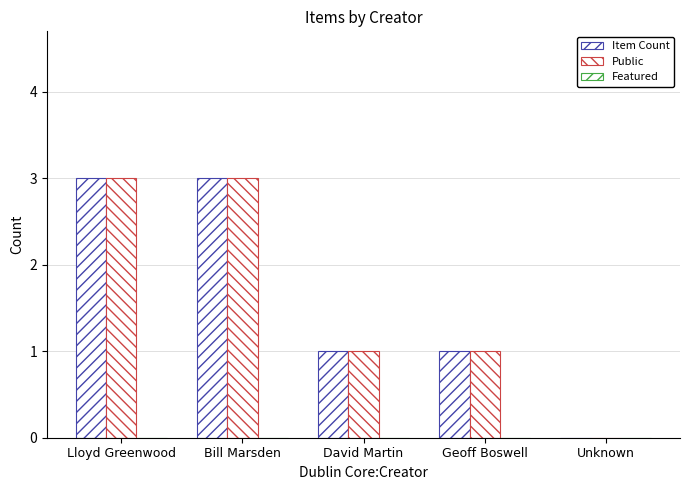

How many distinct data groups are displayed?

2